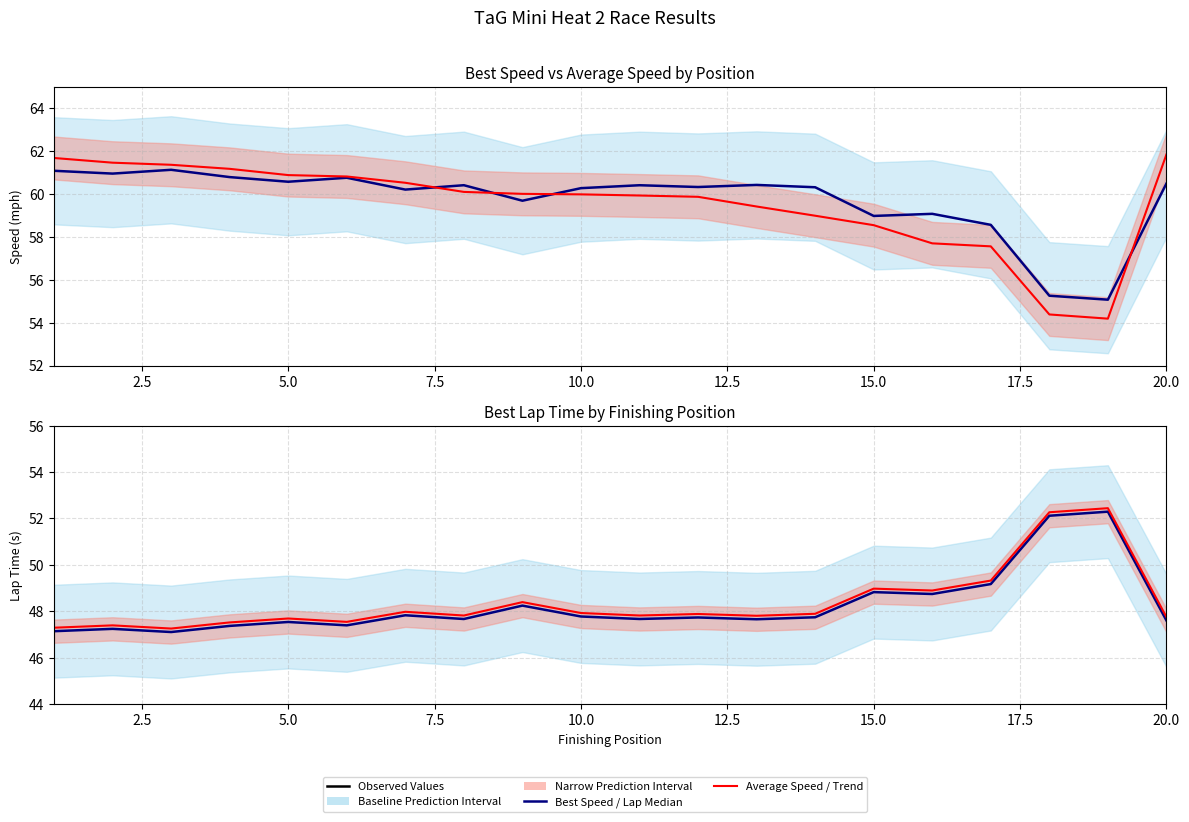

What is the total value across all series at 7.5?

216.9